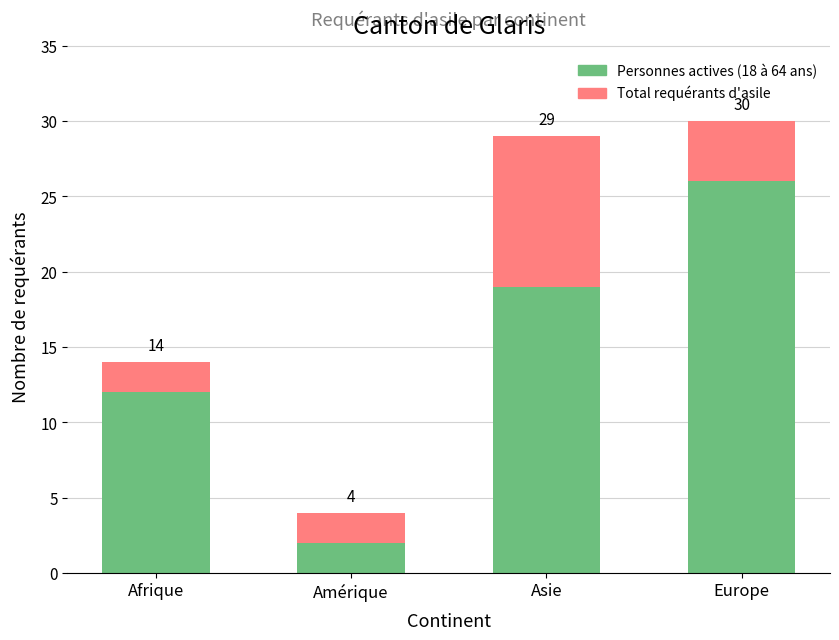

The Total requérants d'asile series shows 0 at Amérique. True or false?

False